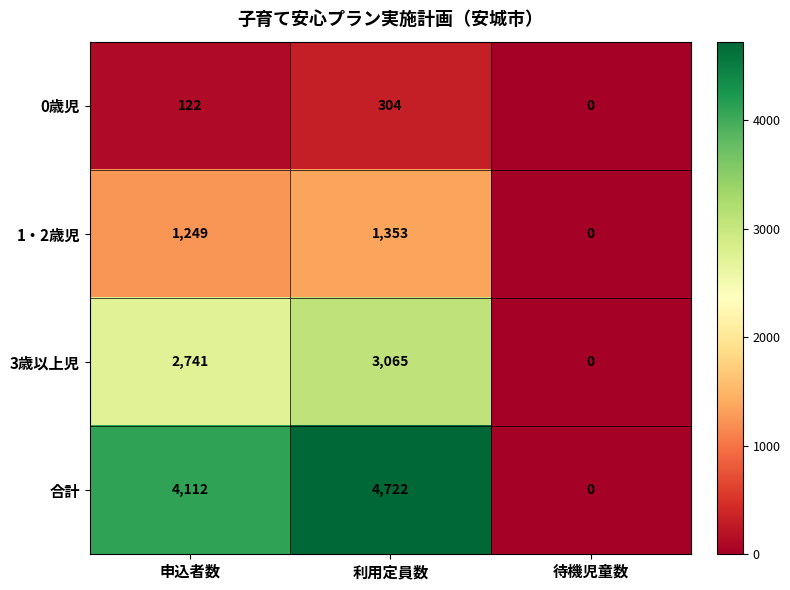

List the series in order of their overall mean, highest first.

合計, 3歳以上児, 1・2歳児, 0歳児